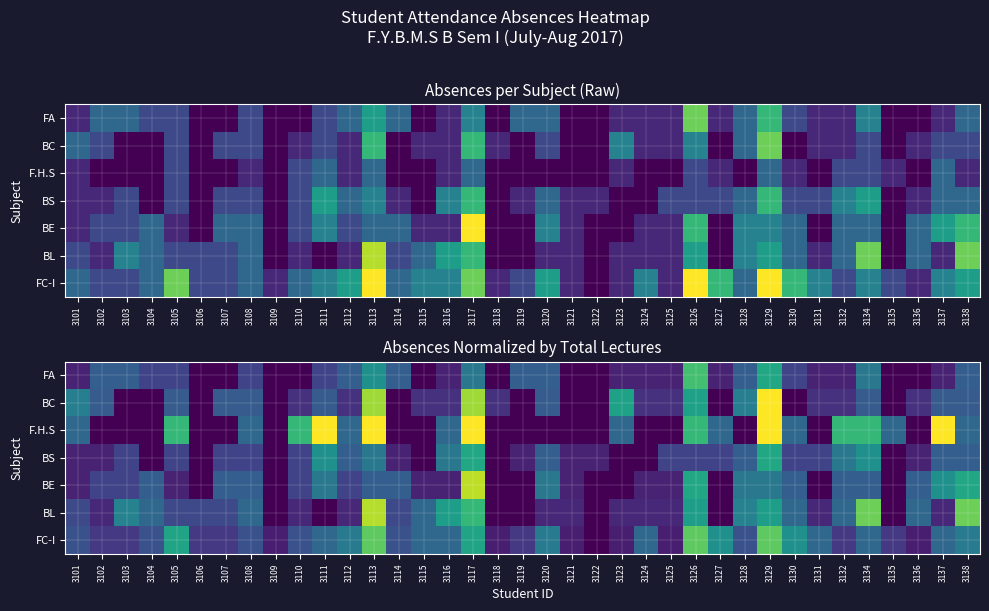

Which label corresponds to the largest value in the chart?

3129